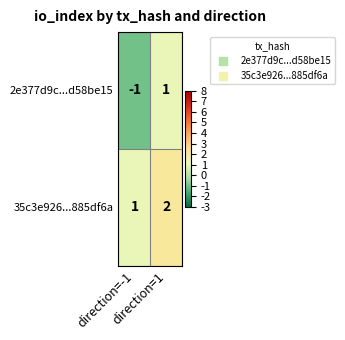

Which series has the largest total across all categories?

35c3e926...885df6a